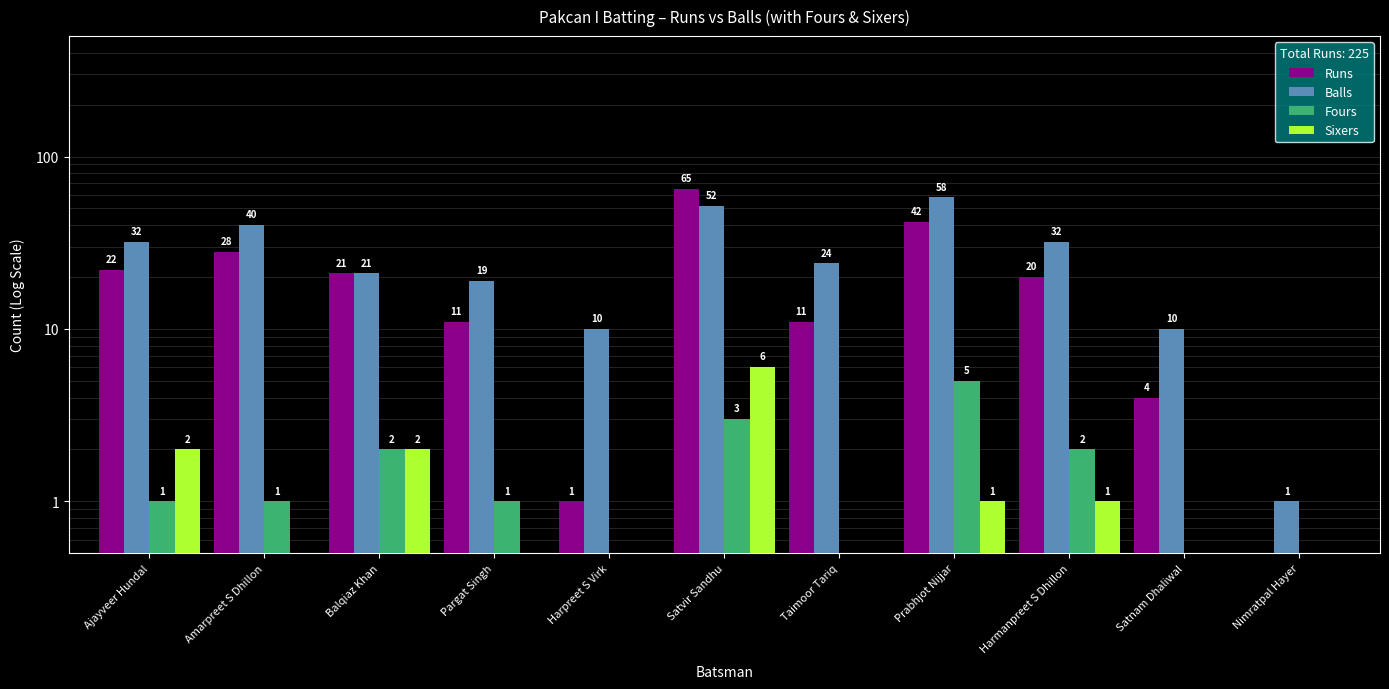

The Runs series shows 0.6 at Harpreet S Virk. True or false?

False